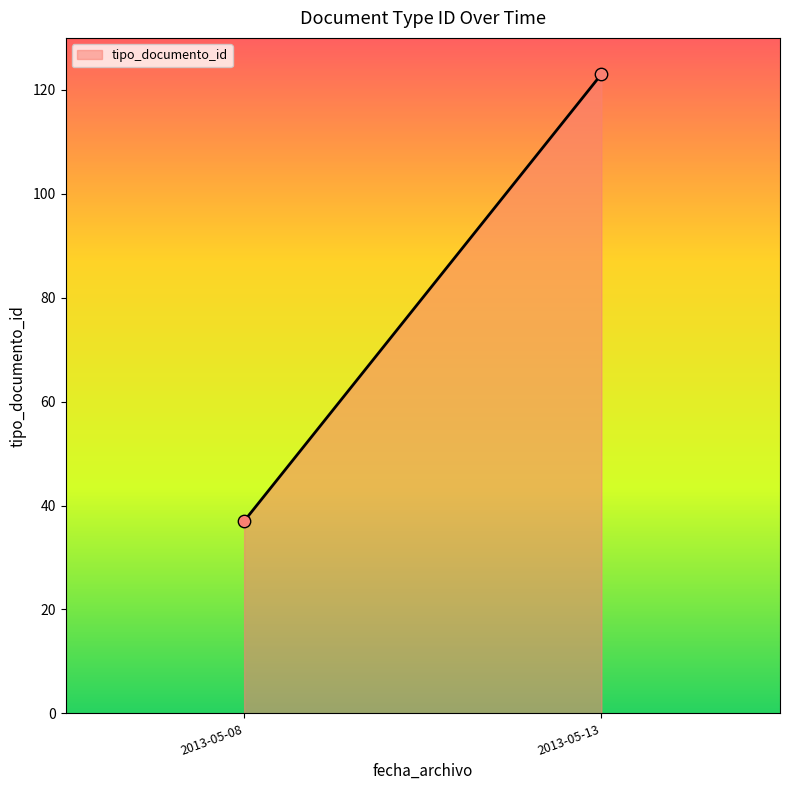

What is the range of Y values (max minus min)?

86